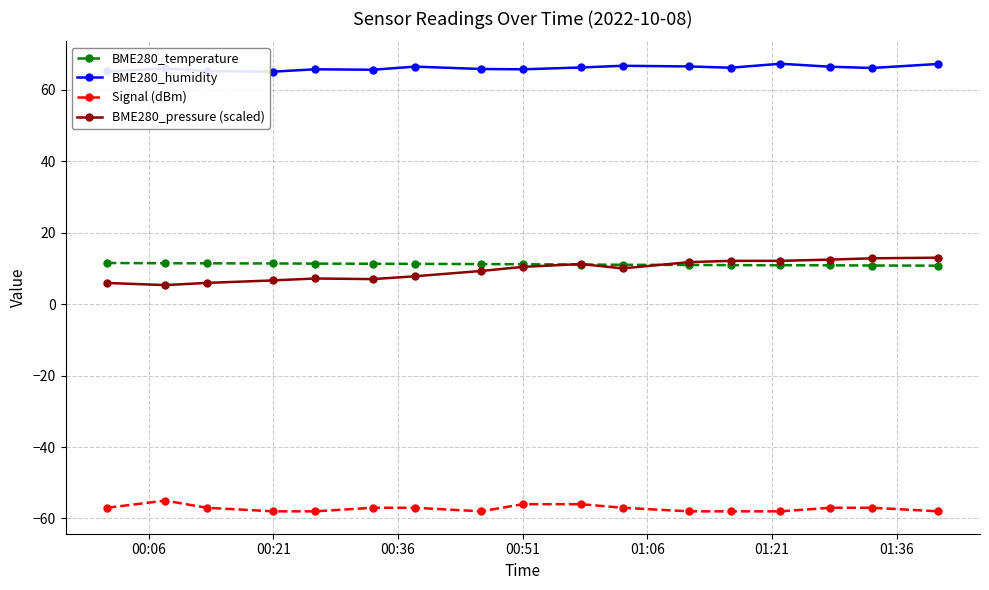

At how many categories does at least one series exceed 15?

17